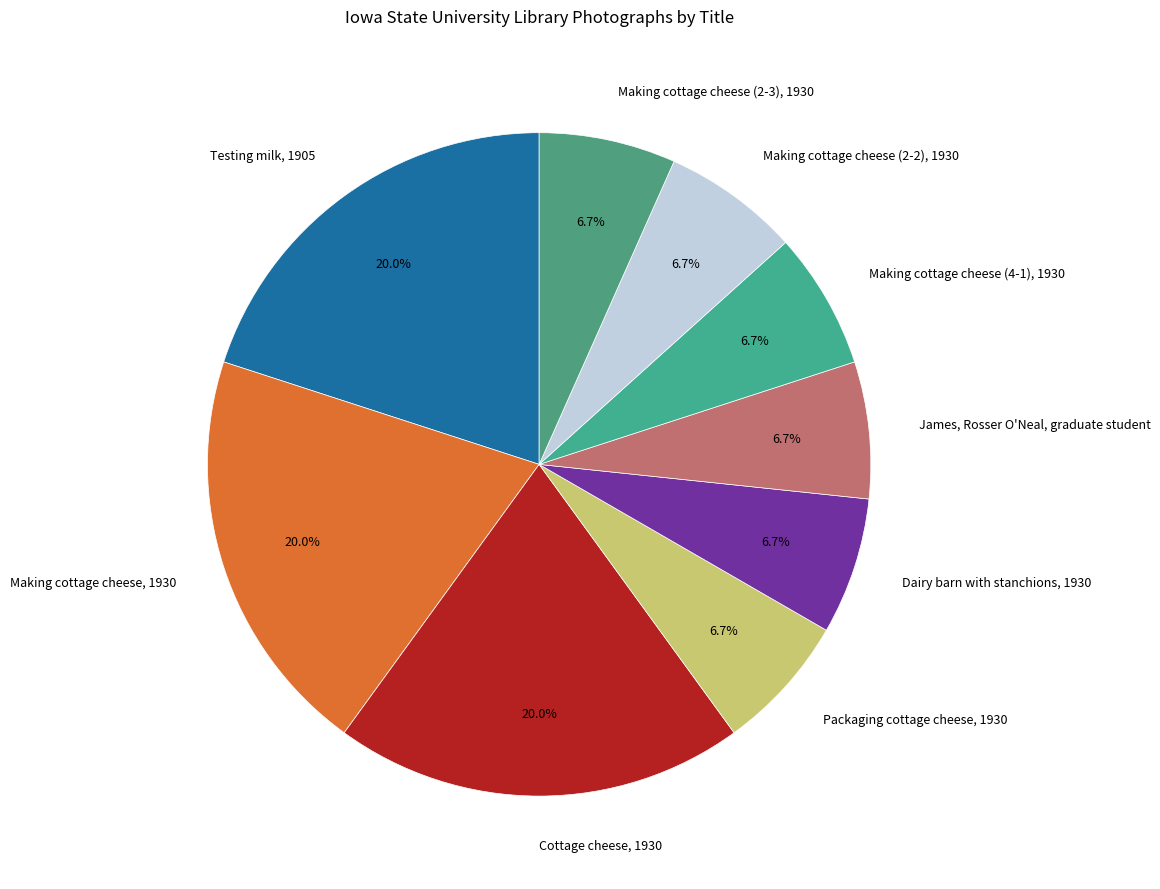

Is there a majority slice in this chart?

No